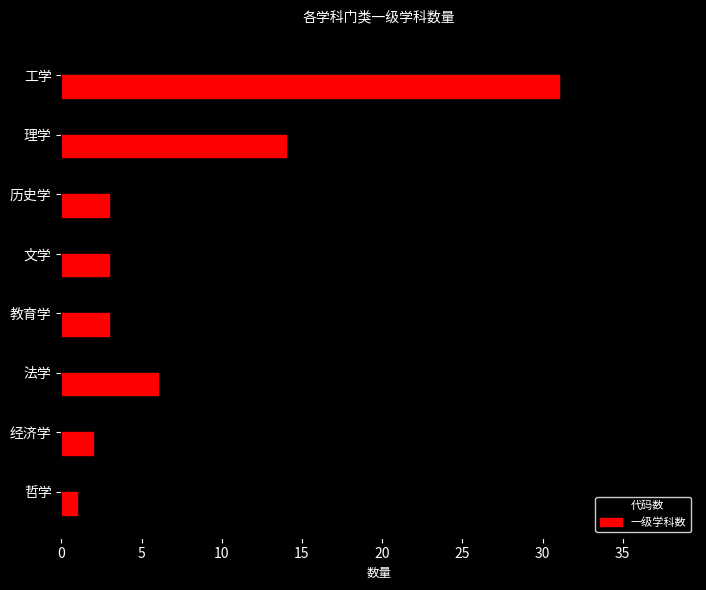

At which category does the chart reach its minimum across all series?

哲学